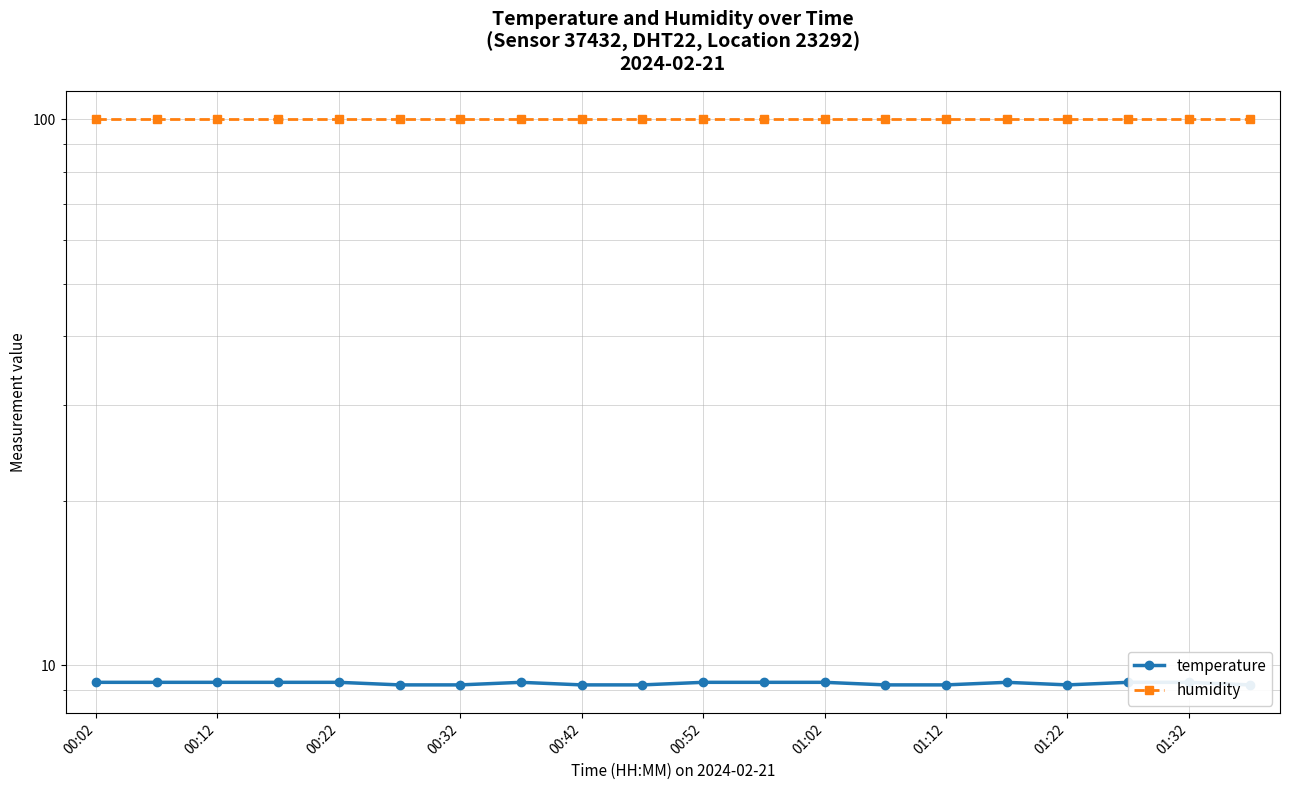

True or false: temperature and humidity intersect in this chart.

False